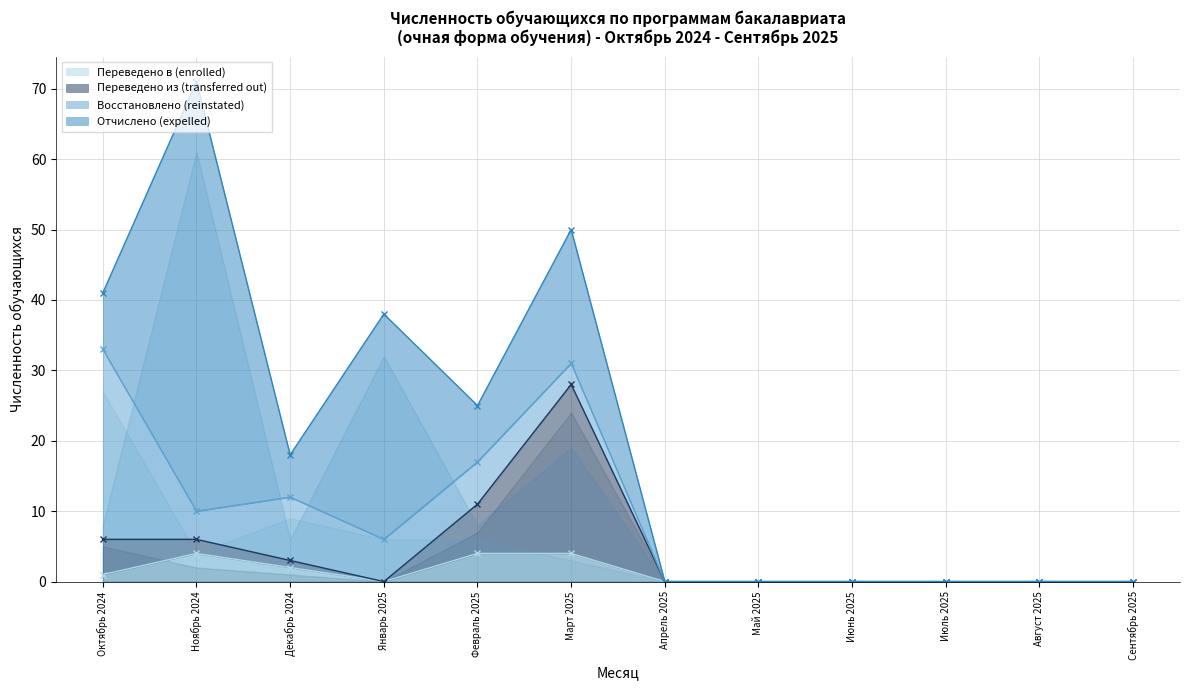

How many data points in Переведено из (transferred out) are above 0?

5